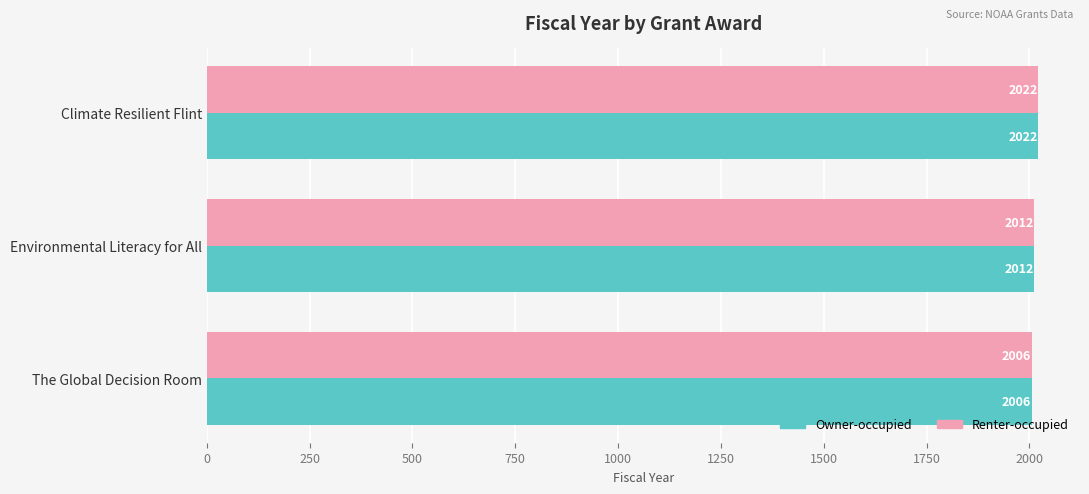

The value of Renter-occupied at The Global Decision Room is 2006. True or false?

True